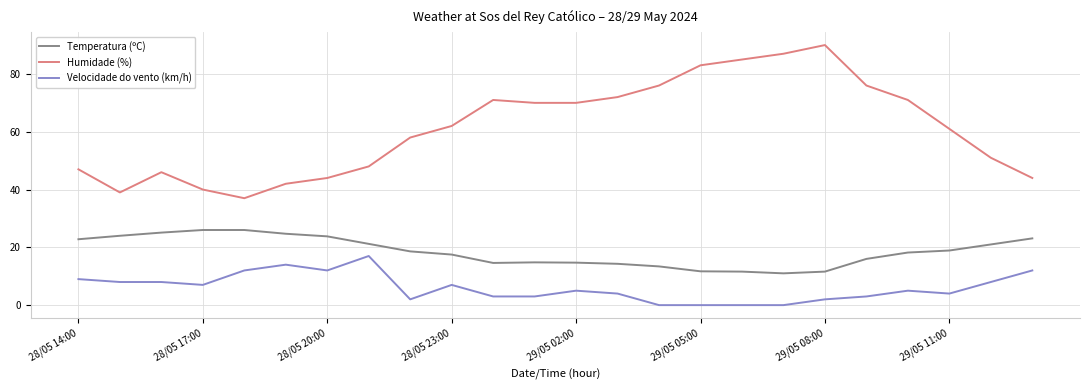

What is the maximum value shown in the chart?

90.0